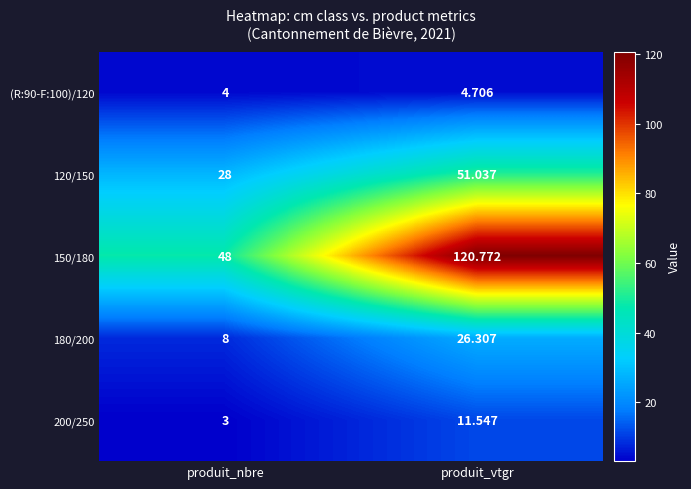

List the labels in order of 200/250 value, largest first.

produit_vtgr, produit_nbre